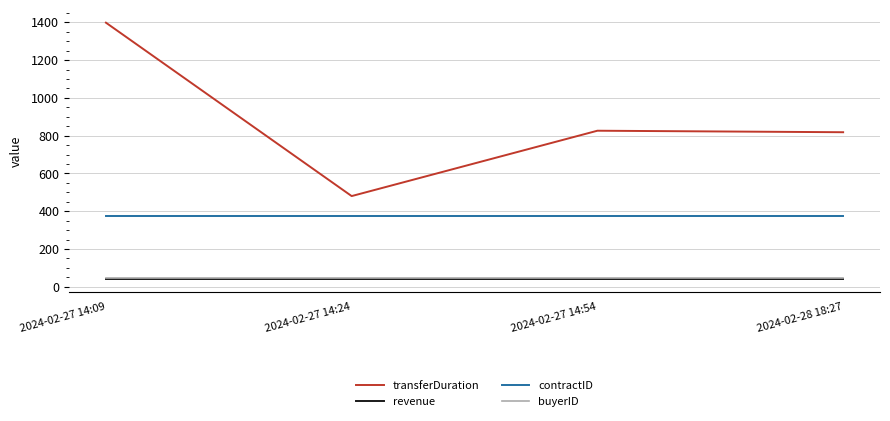

Is it true that revenue equals 41 at 2024-02-27 14:09?

True